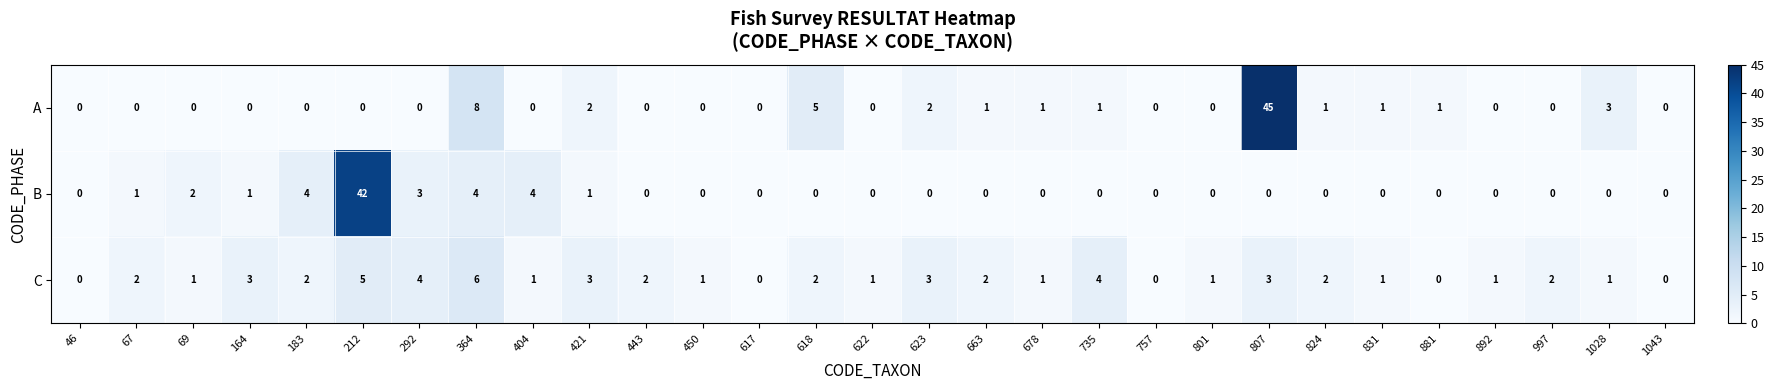

Which series has the widest spread of values?

A